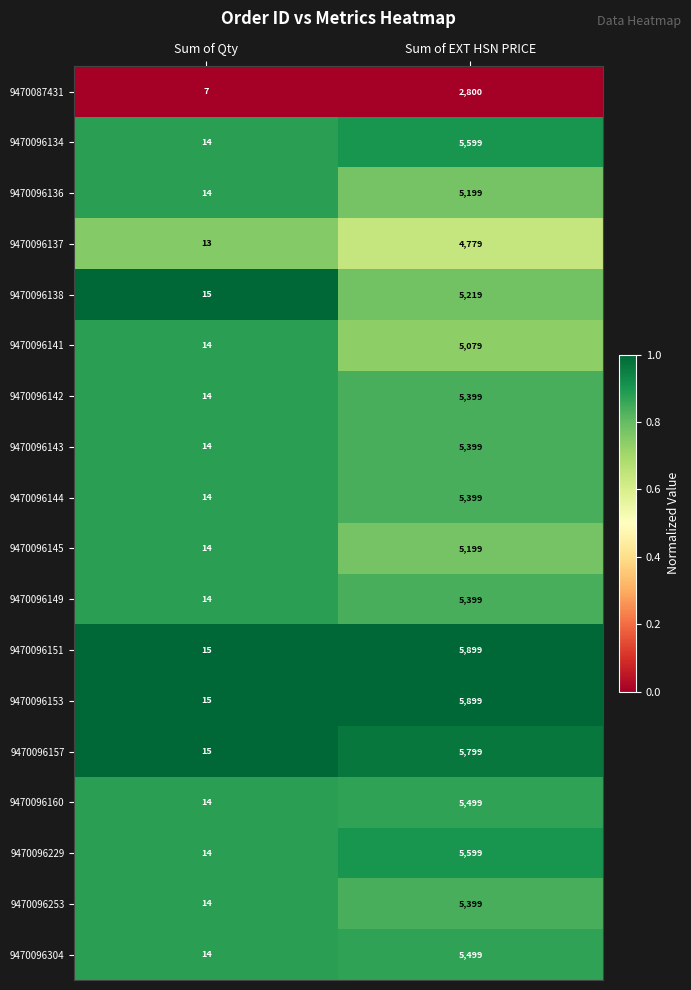

At which label is 9470096144 closest to 2706?

Sum of Qty